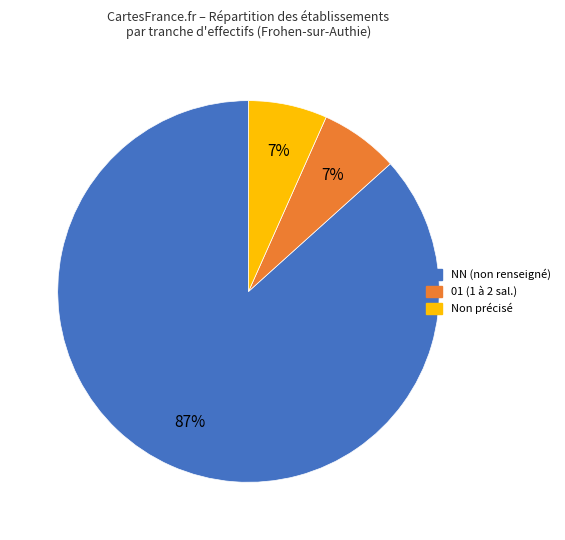

To the nearest percent, what is the average slice percentage?

33%